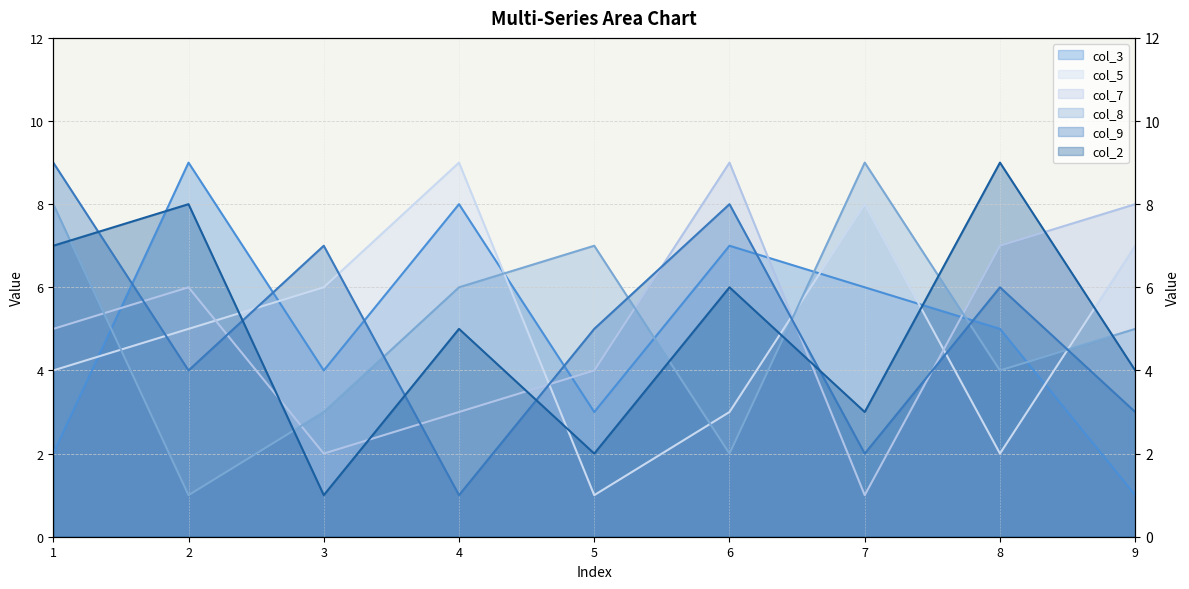

At which category is the sum across all series the highest?

1